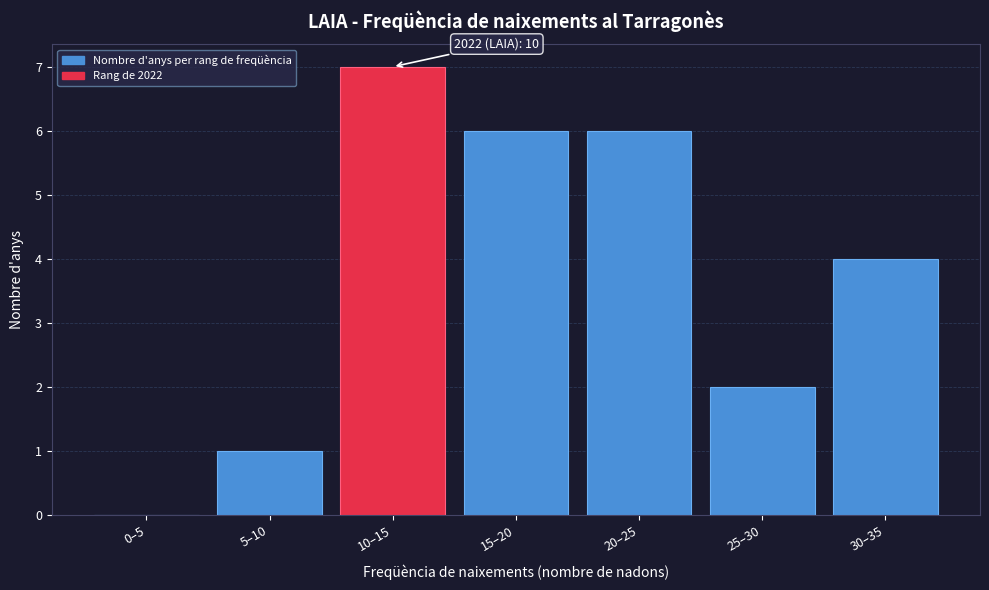

Reading left to right, transcribe all the data shown in this chart.

0–5=0	5–10=1	10–15=7	15–20=6	20–25=6	25–30=2	30–35=4